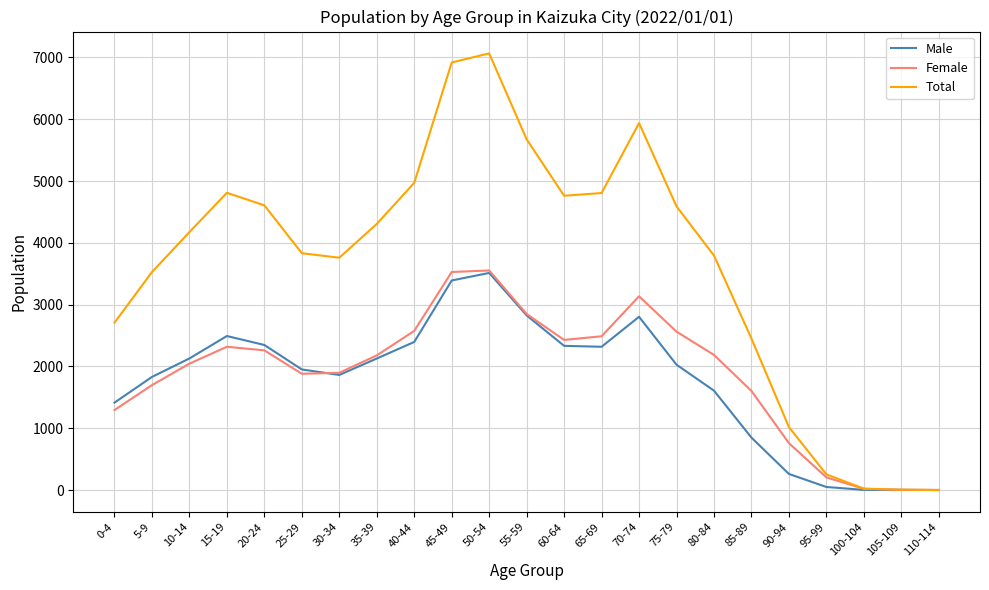

Where is Total nearest to the value 3533?

5-9